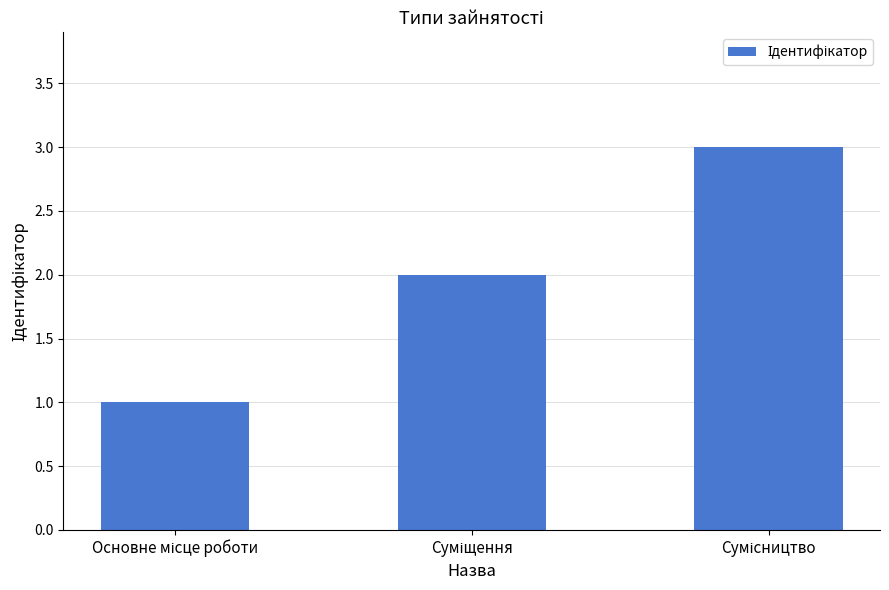

How many values are between 1 and 3?

3